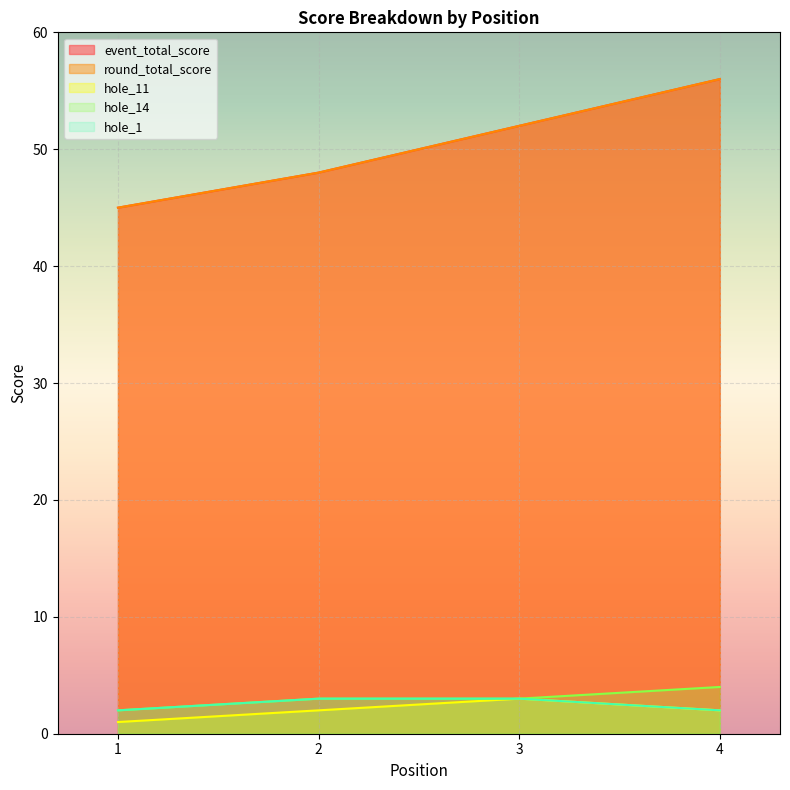

Reading left to right, extract all data points from this chart.

event_total_score: 45	48	52	56
round_total_score: 45	48	52	56
hole_11: 1	2	3	2
hole_14: 2	3	3	4
hole_1: 2	3	3	2